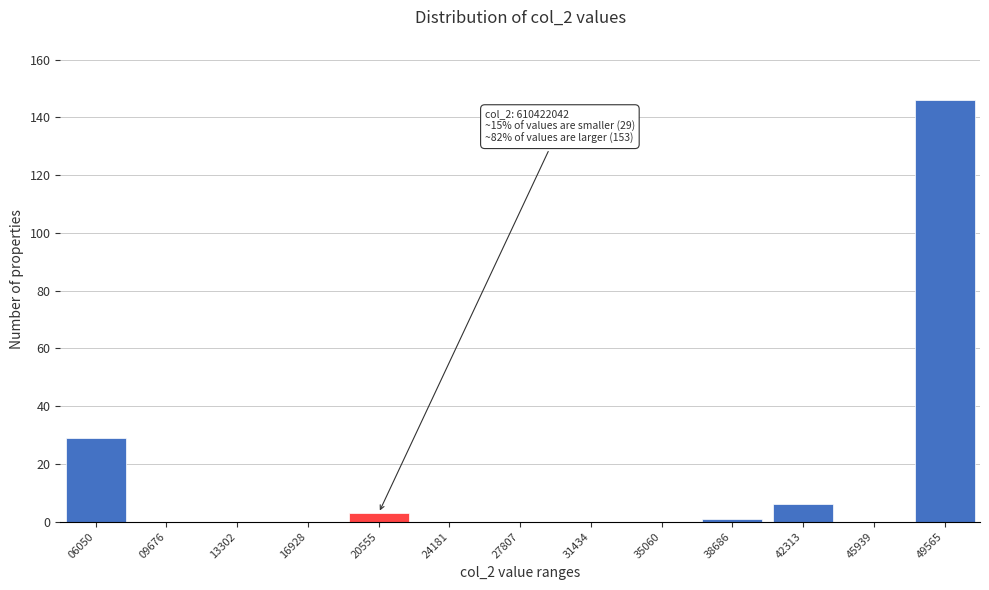

Reading right to left, extract all data points from this chart.

49565=146	45939=0	42313=6	38686=1	35060=0	31434=0	27807=0	24181=0	20555=3	16928=0	13302=0	09676=0	06050=29